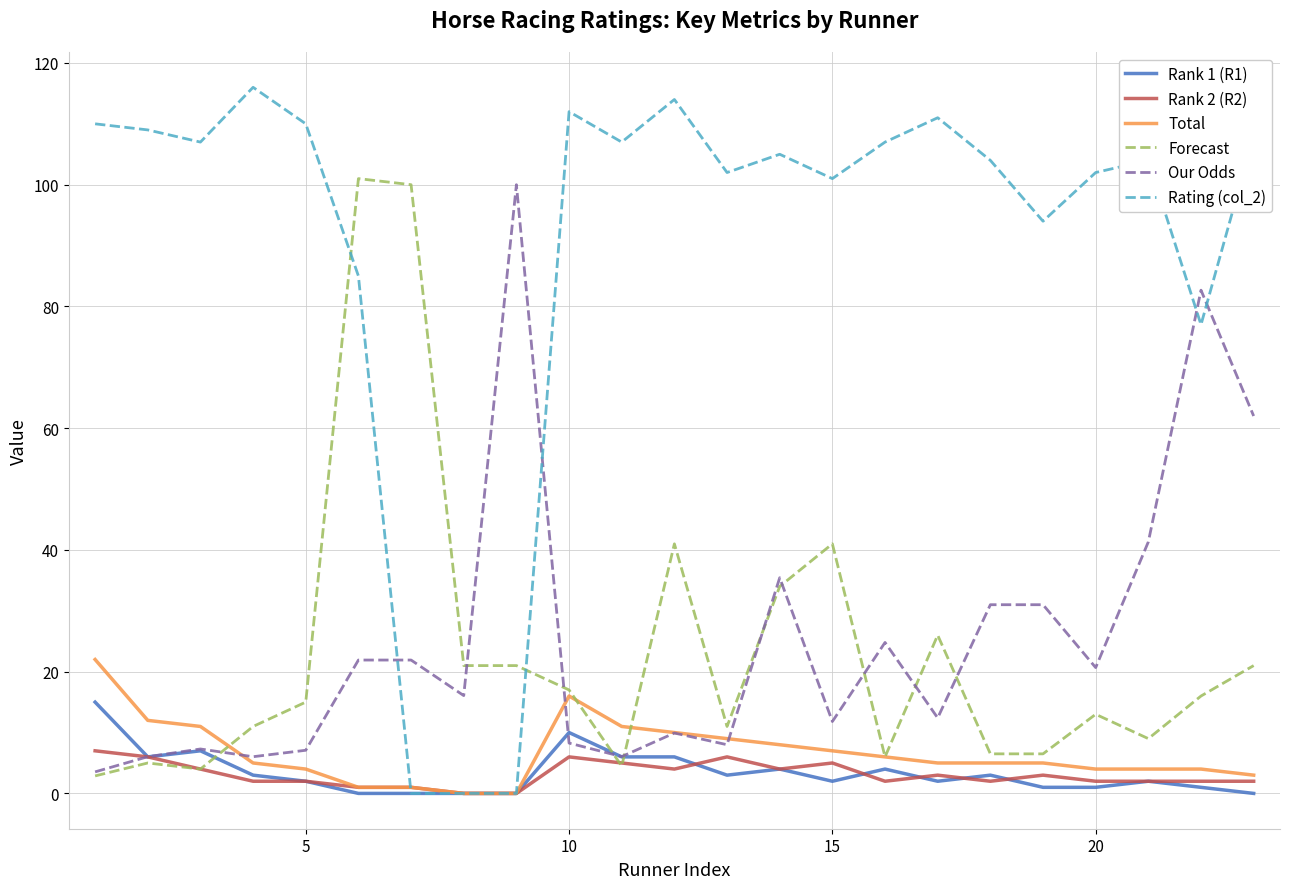

Which series has the widest spread of values?

Rating (col_2)